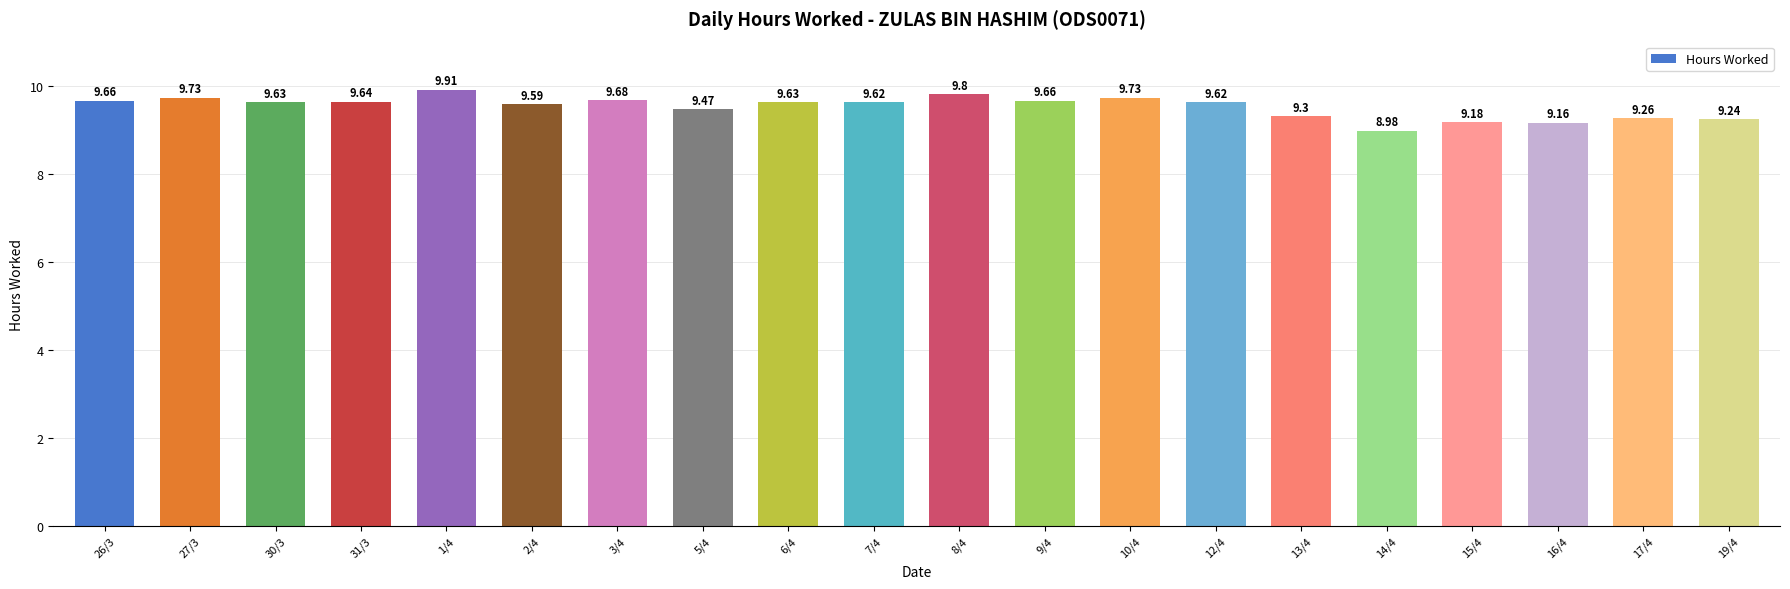

What is the average value?

9.5